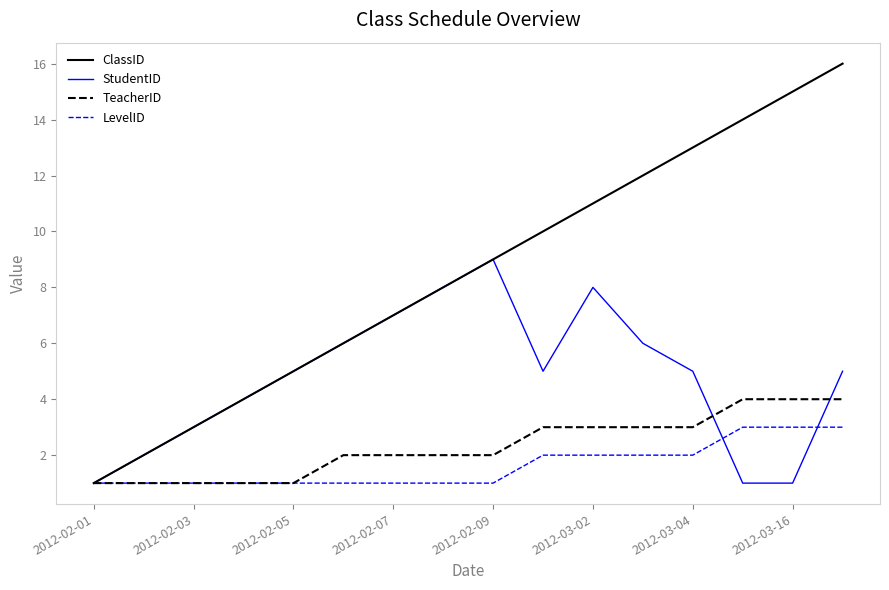

Which series has the largest total across all categories?

ClassID